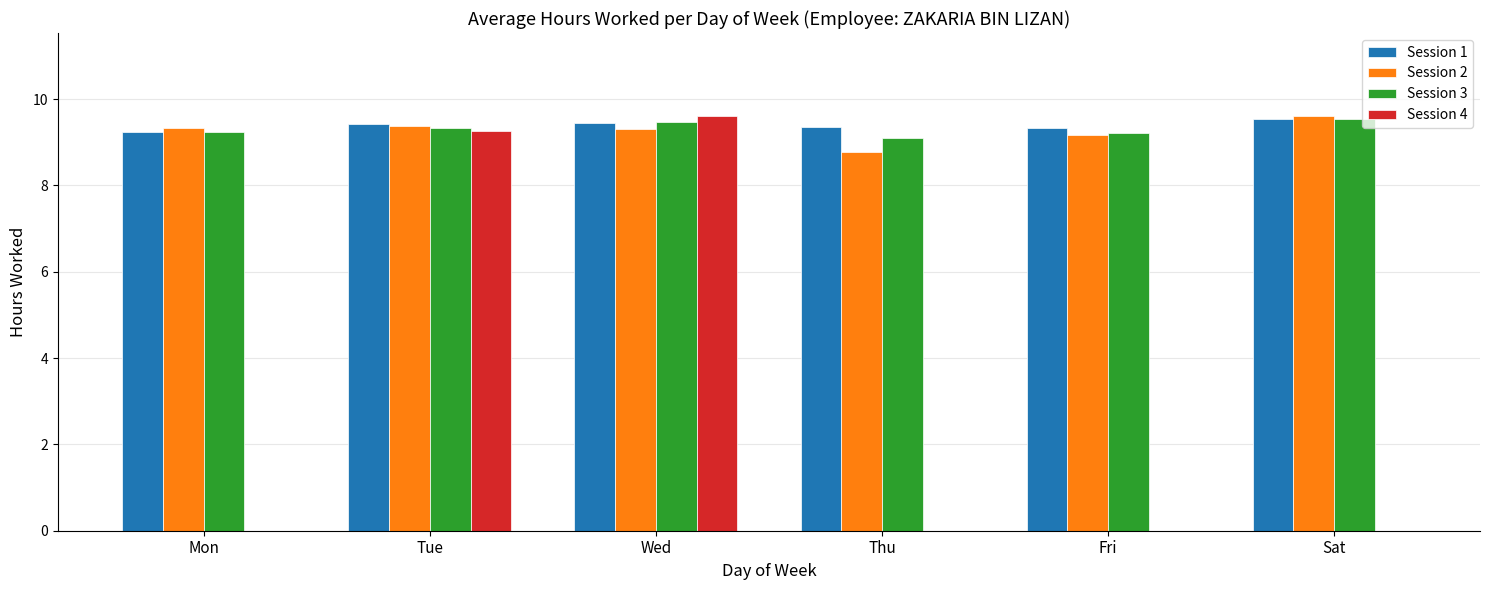

Is the value of Session 3 at Wed greater than the value of Session 4 at Thu?

Yes